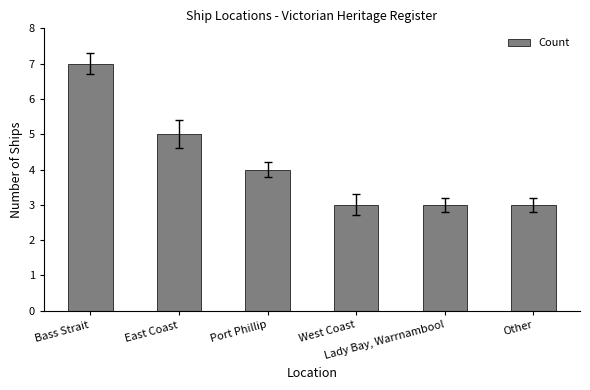

What is the maximum value shown in the chart?

7